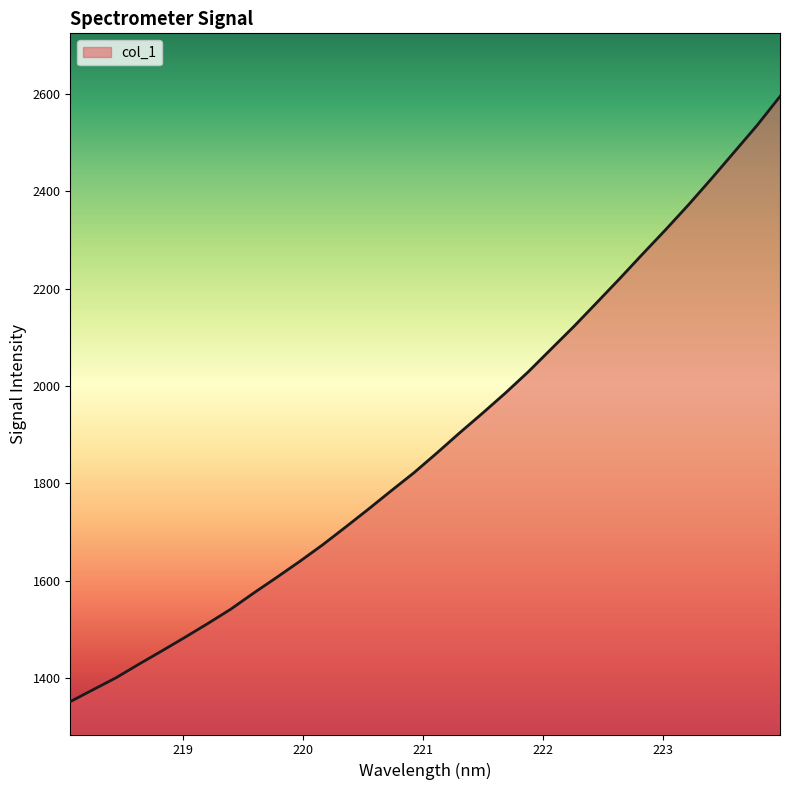

What is the minimum value shown in the chart?

1351.2